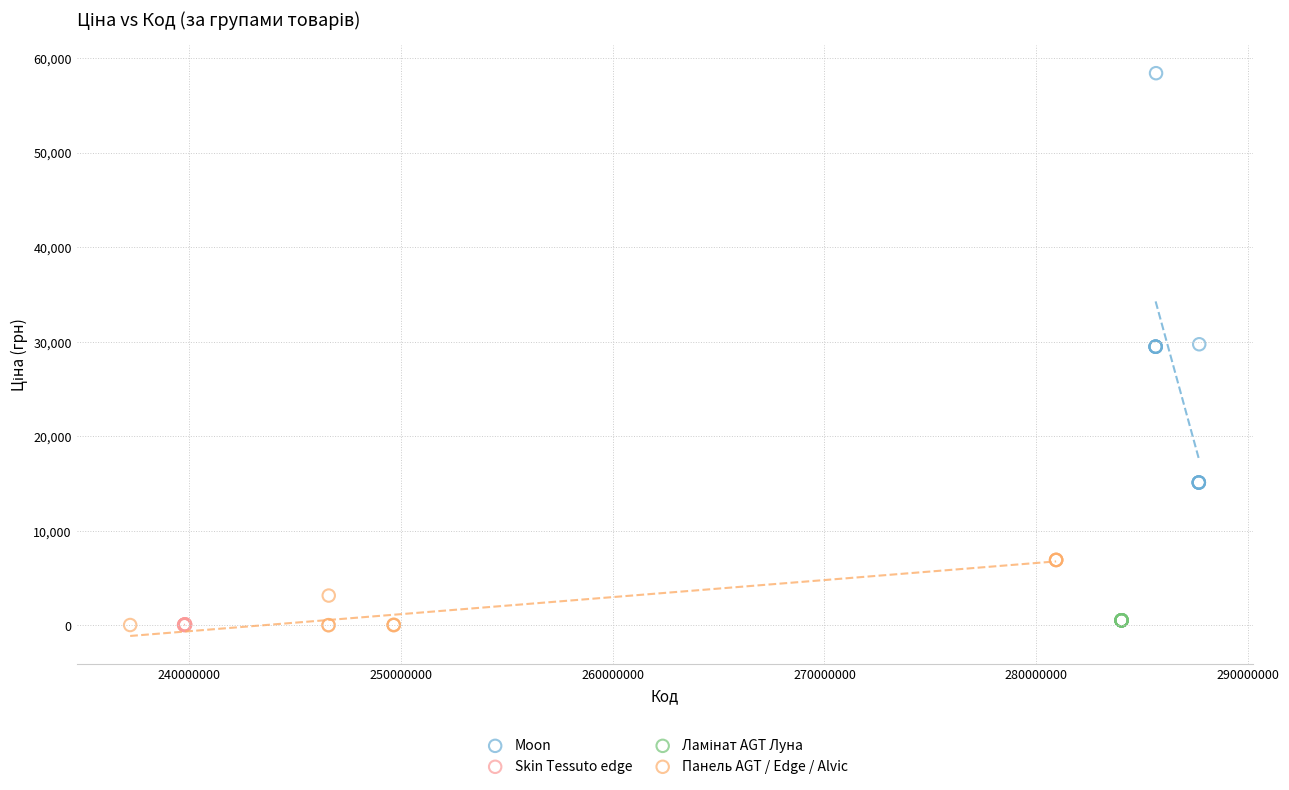

Which series reaches the maximum Y coordinate?

Moon